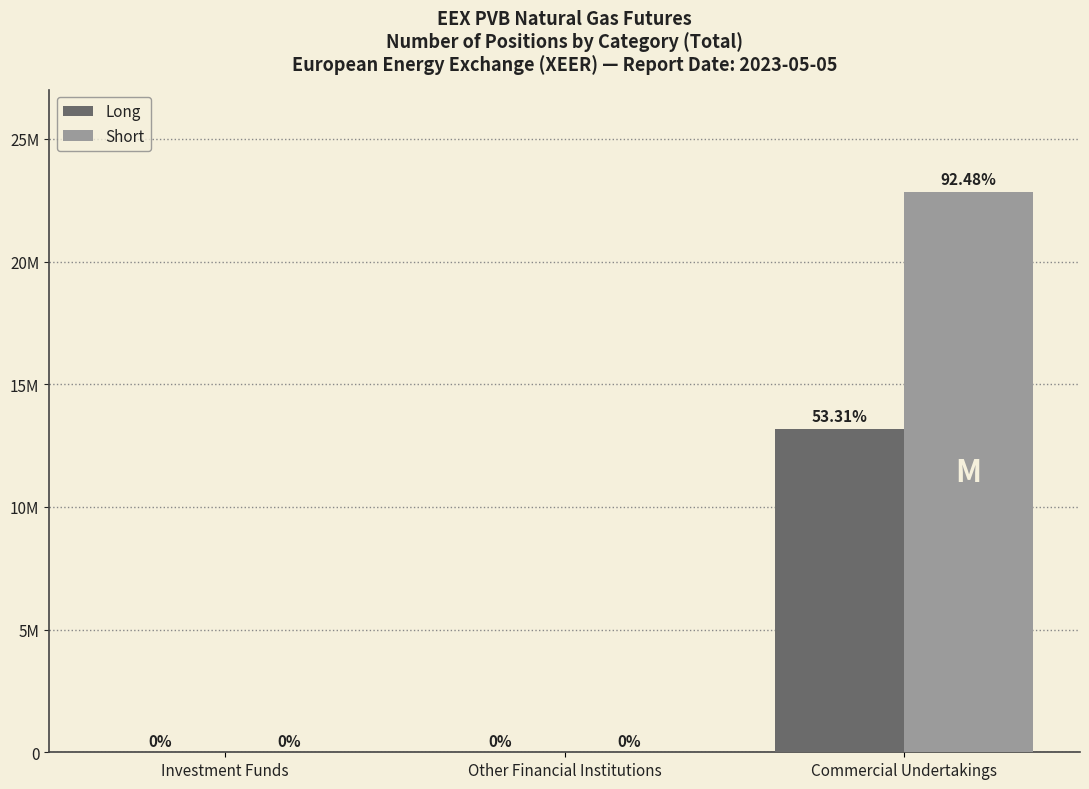

Does the chart contain stacked bars?

No